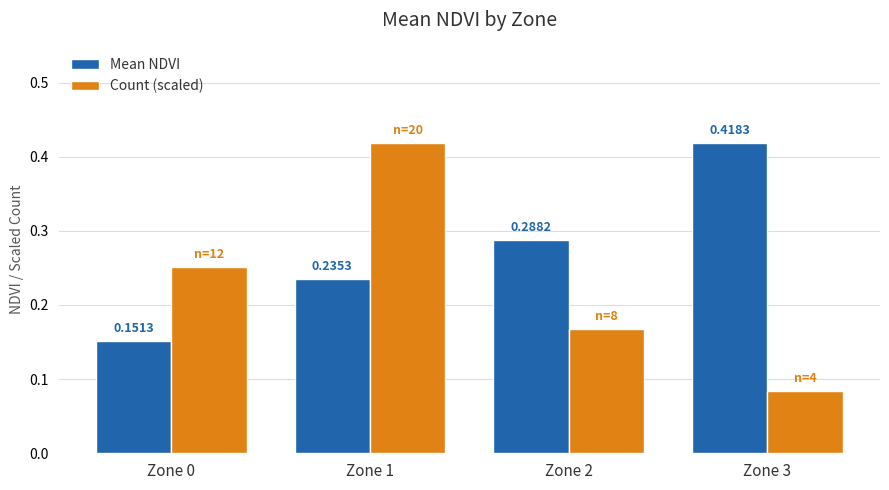

Which category has the lowest value across all series?

Zone 3